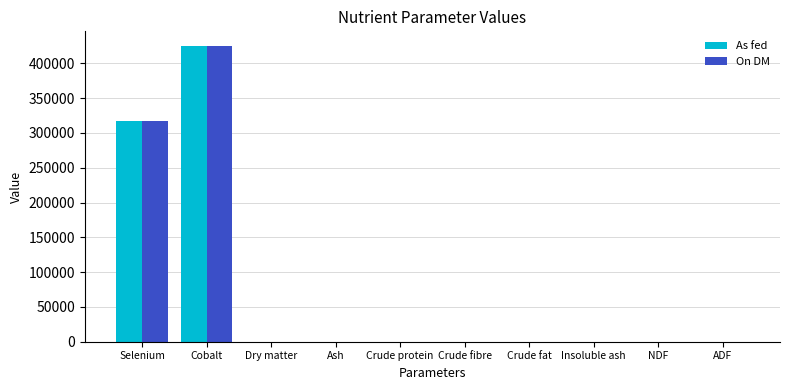

The value of As fed at Insoluble ash is -237093.7. True or false?

False